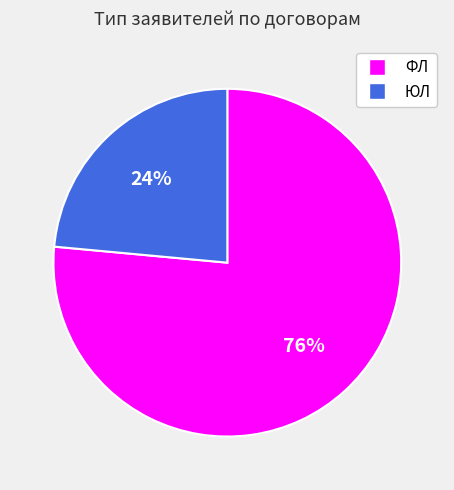

Is it true that ФЛ is 76% of the pie?

True